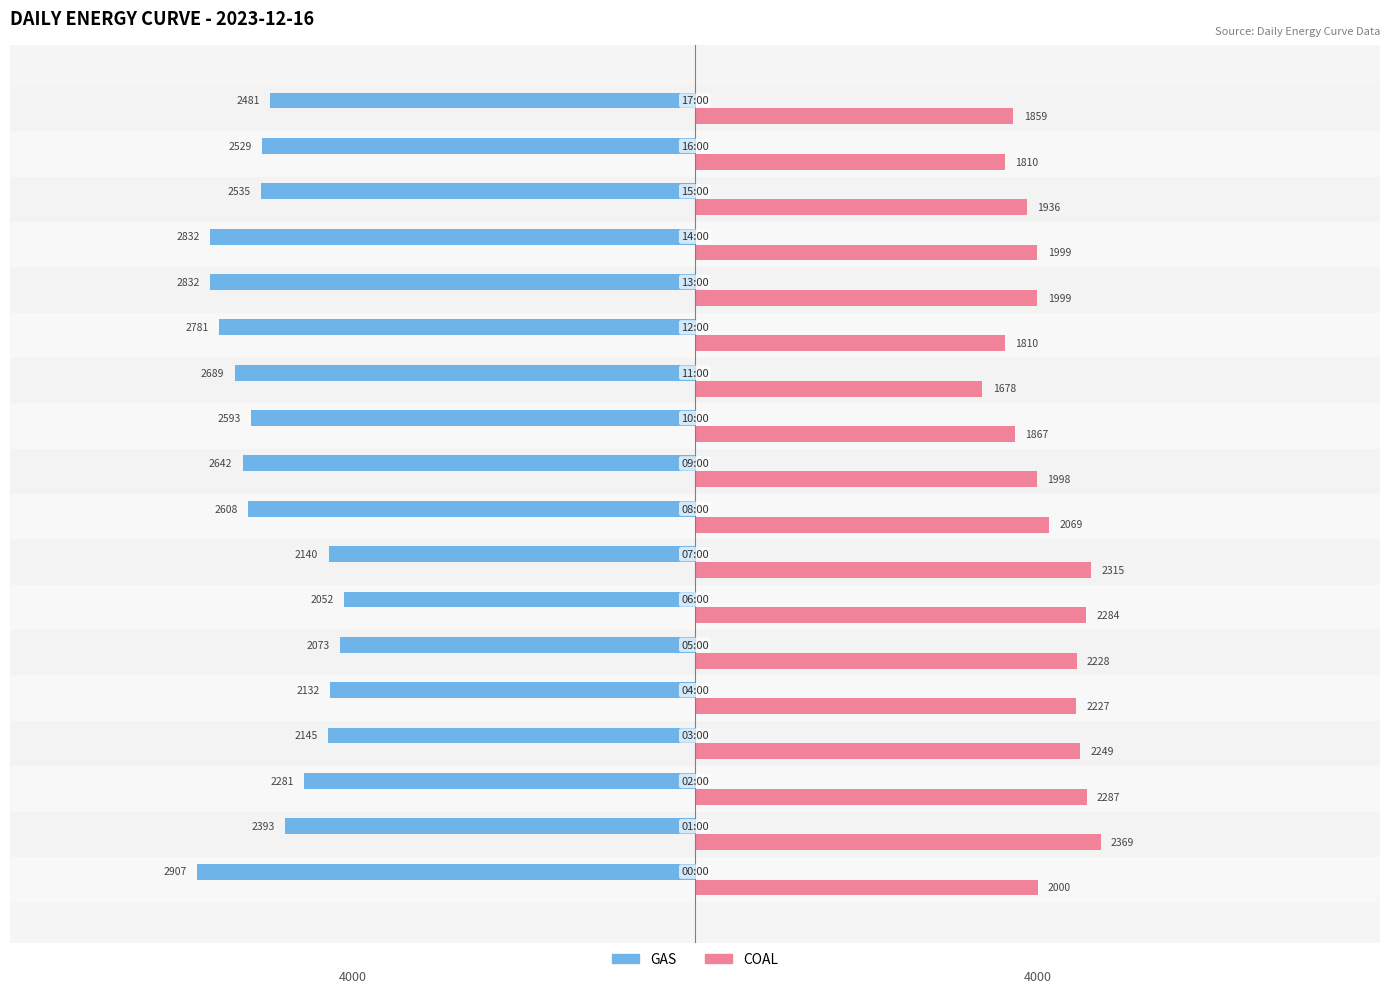

At which category is the sum across all series the highest?

06:00